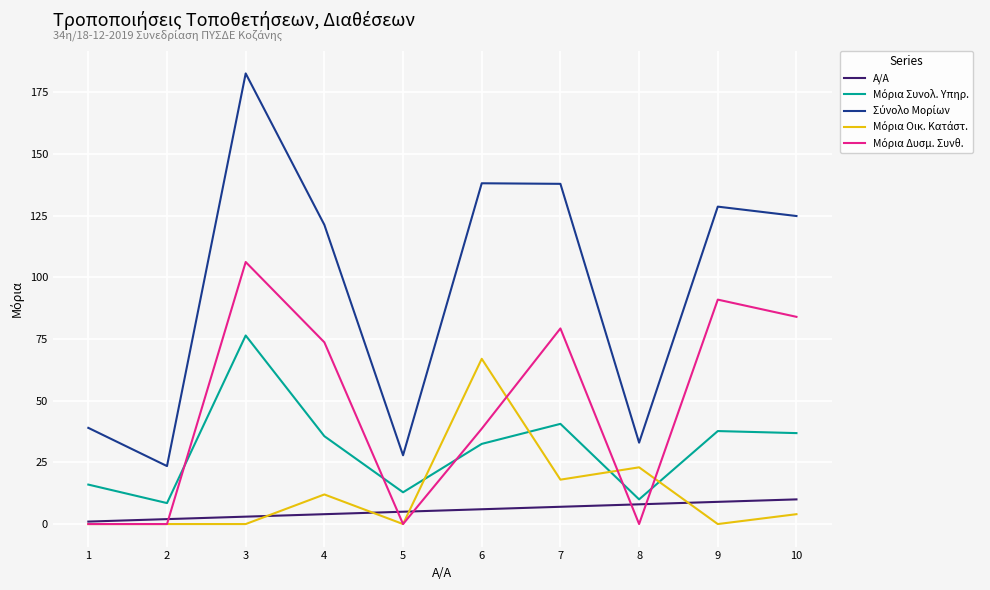

True or false: A/A has a value of 8.0 at 8.

True